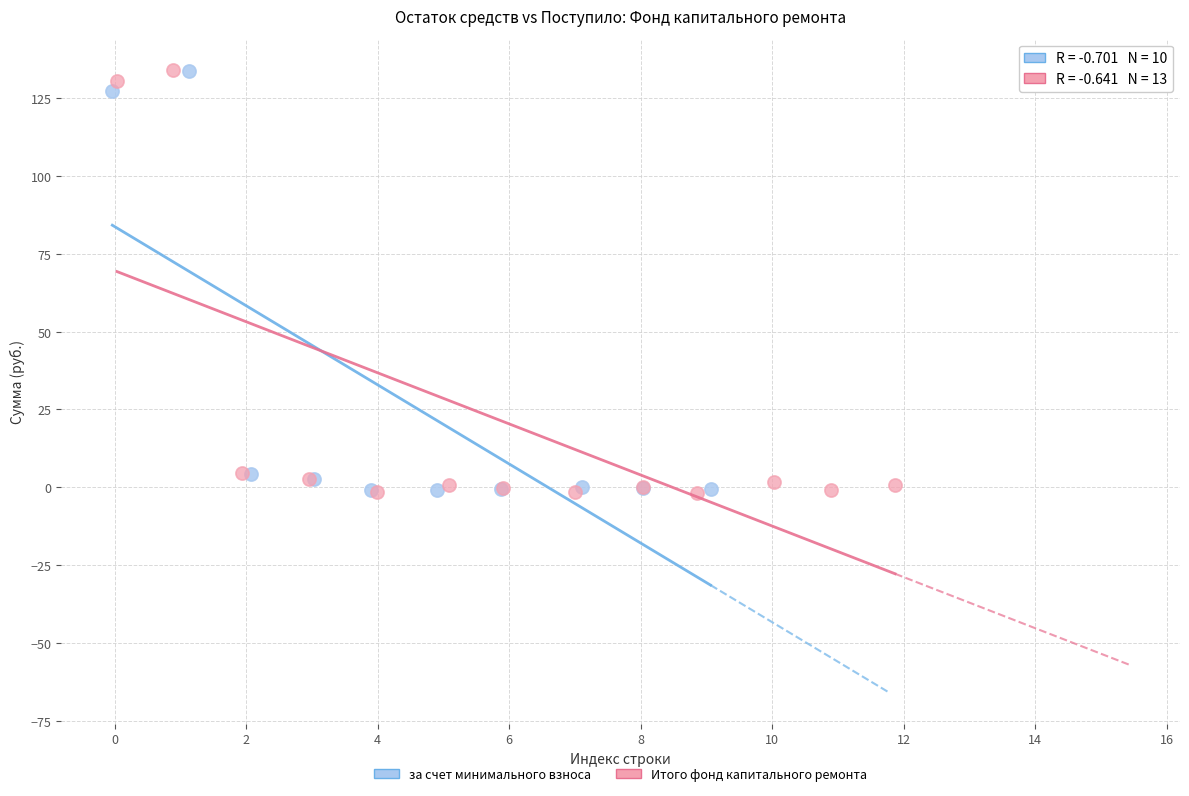

Which series has the widest spread of Y values?

Итого фонд капитального ремонта